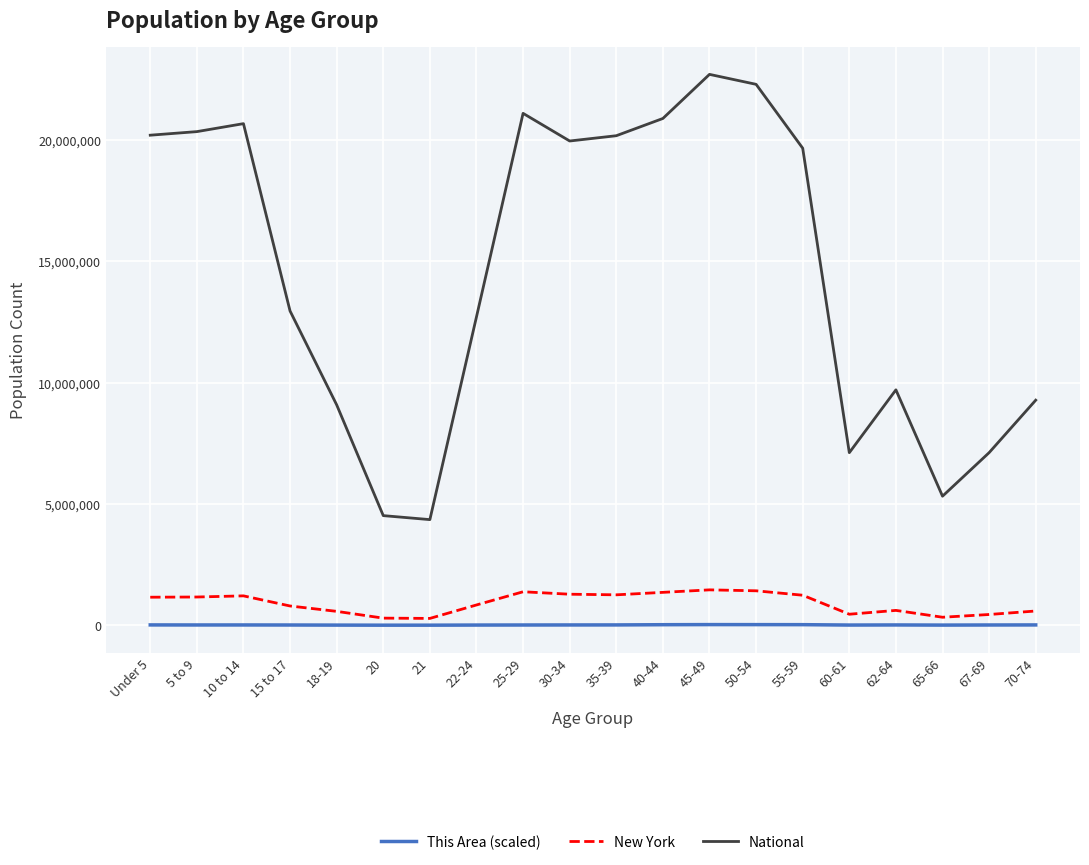

What position from the left is 20?

6